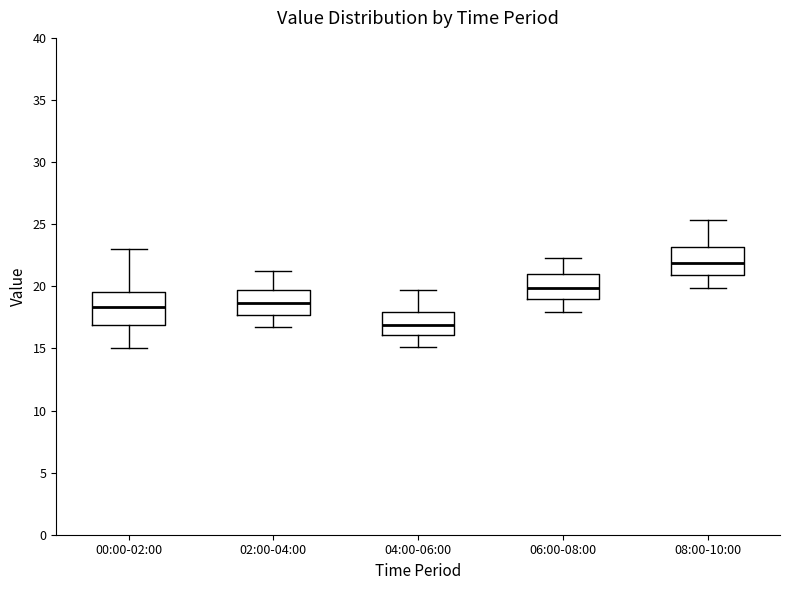

Where is the lower edge of the box for 00:00-02:00 on the y-axis? The values are not printed on the chart, so give them approximately, as read against the axis.

17.0